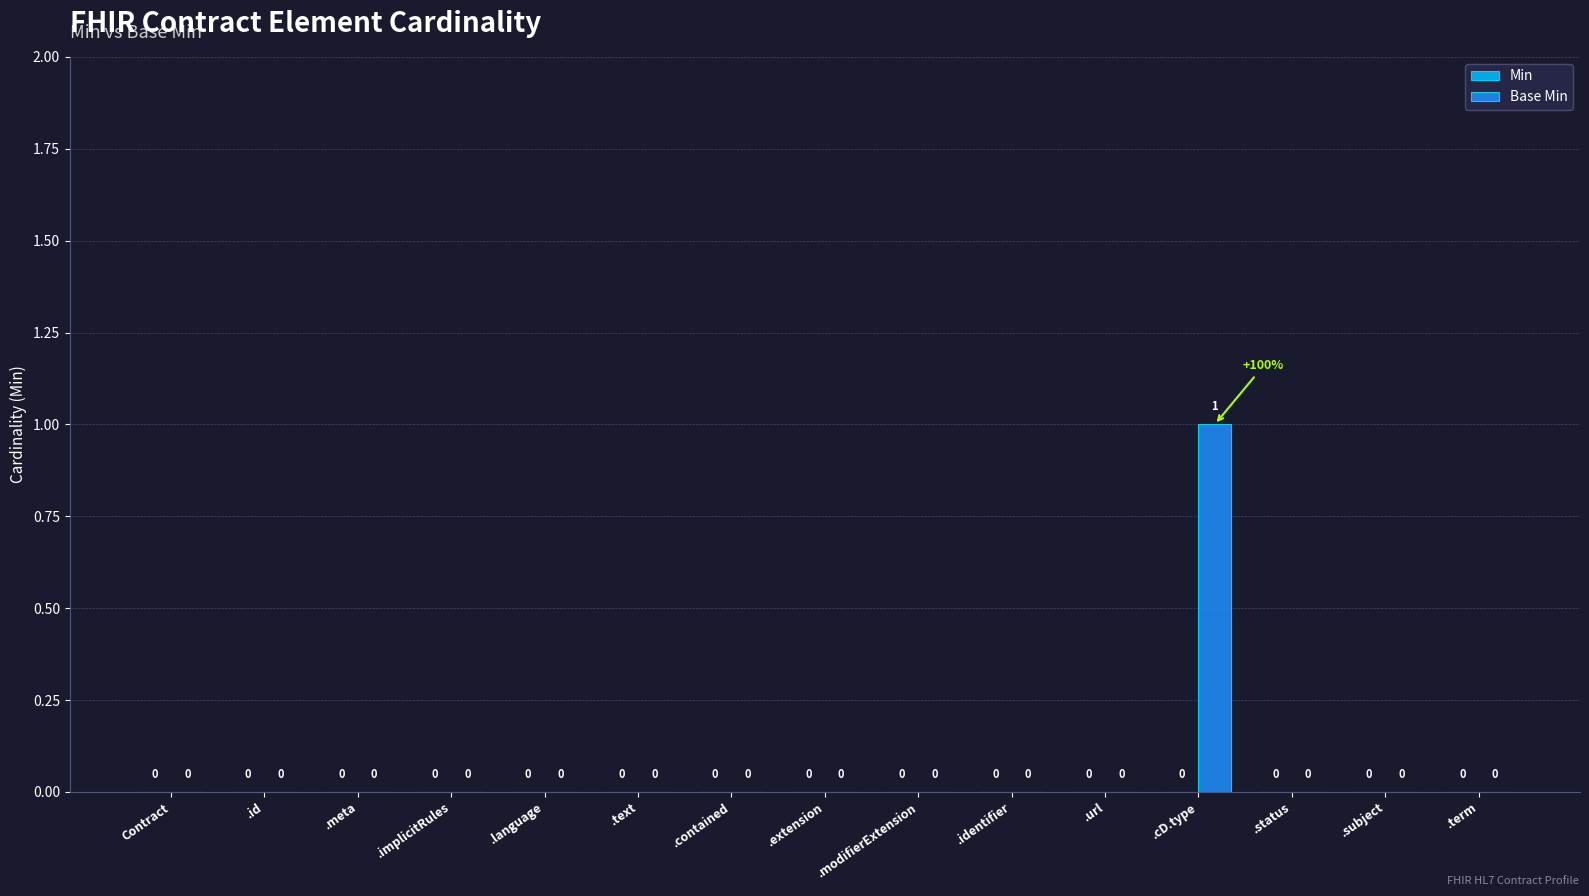

Which category has the highest value across all series?

.cD.type